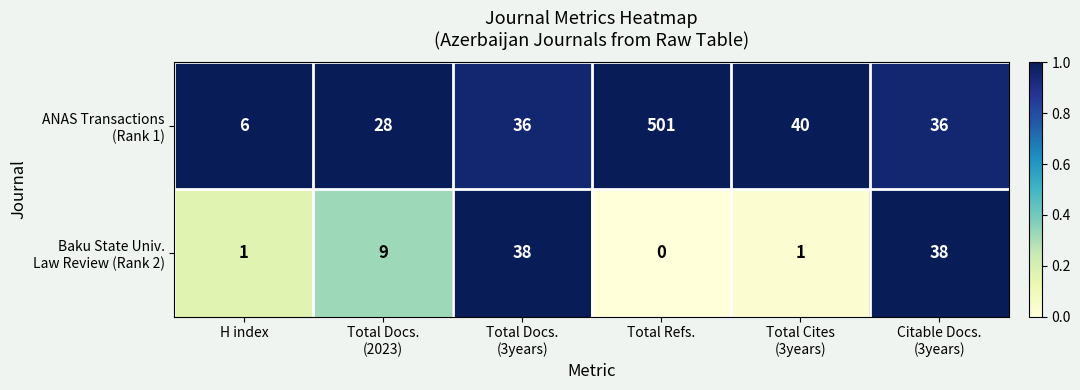

Which label corresponds to the smallest value in the chart?

Total Refs.